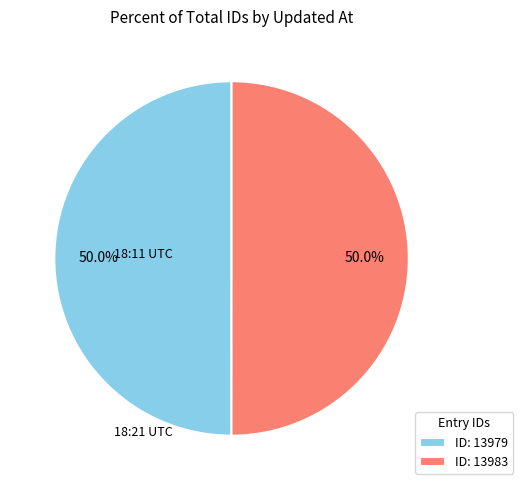

What is the ratio of the value at ID: 13983 to the value at ID: 13979?

1.0